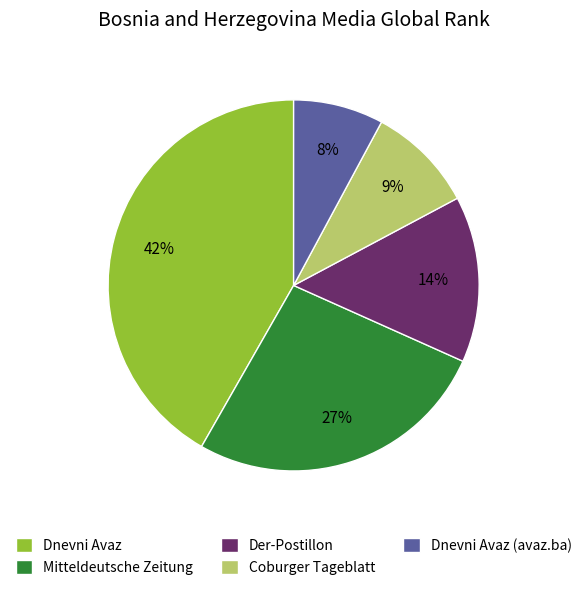

What is the ratio of the value at Coburger Tageblatt to the value at Der-Postillon?

0.6